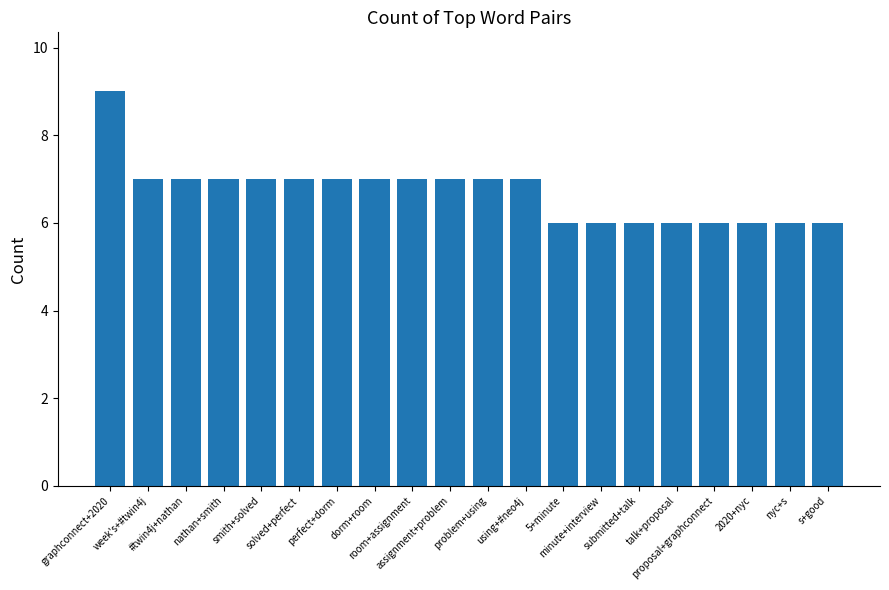

Between week's+#twin4j and talk+proposal, which is larger?

week's+#twin4j